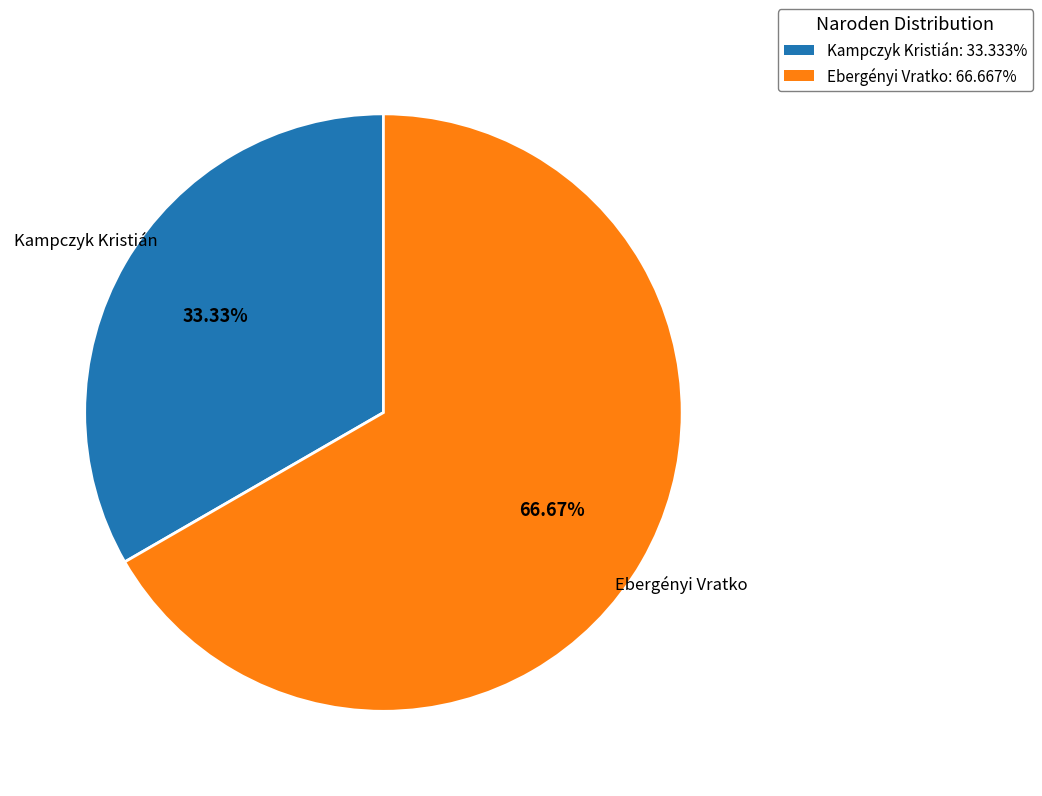

Which category has the biggest portion of the pie?

Ebergényi Vratko